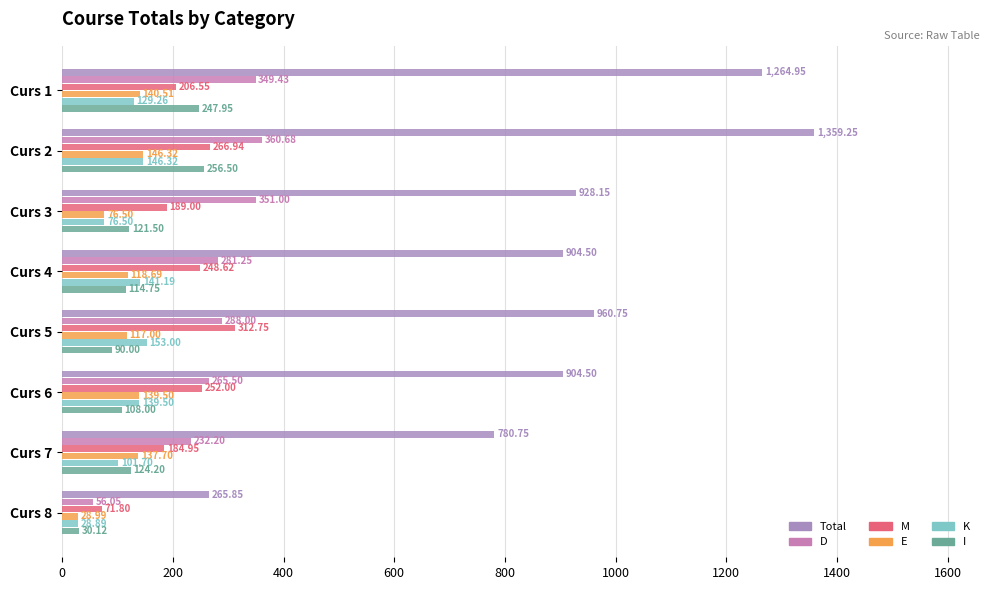

How many categories are shown in the chart?

8